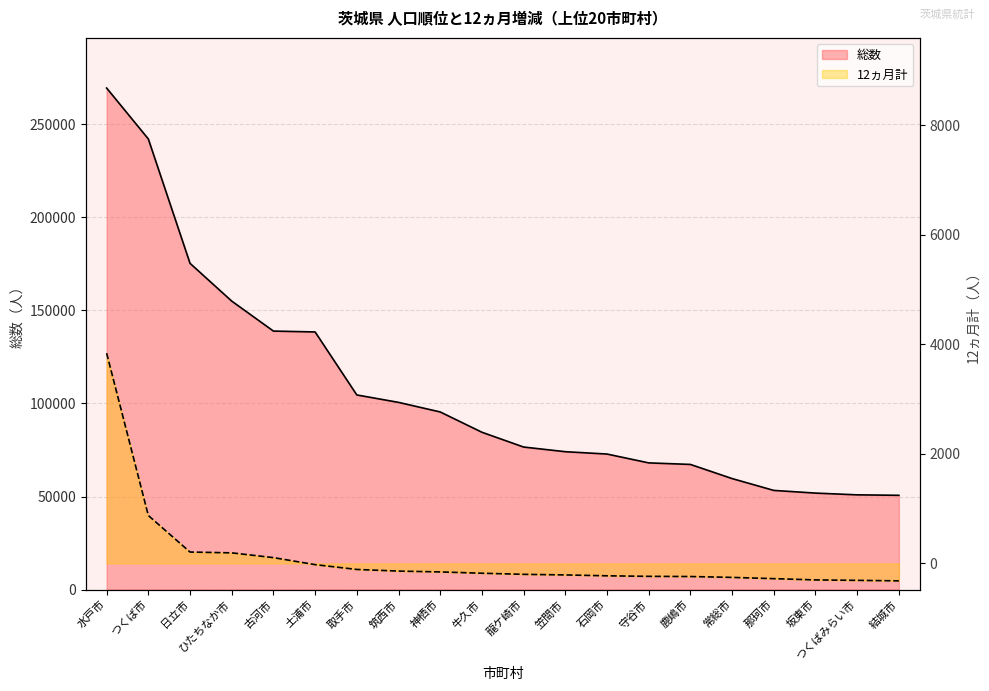

How many lines are shown in the chart?

2